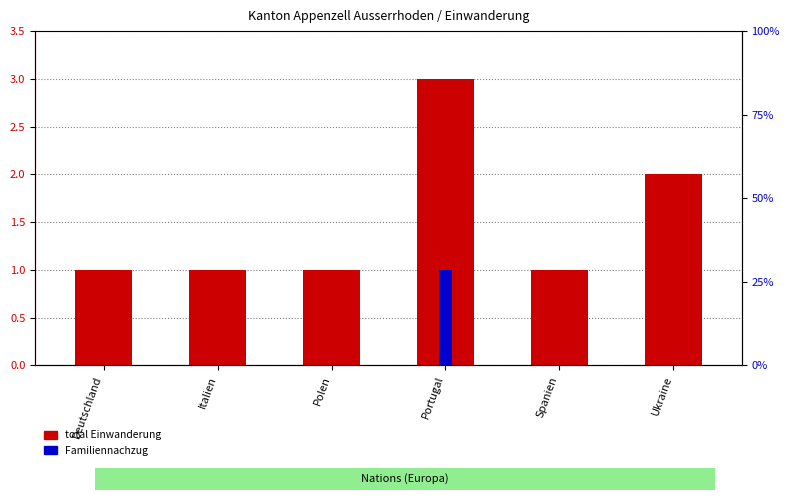

Reading left to right, extract all data points from this chart.

total Einwanderung: Deutschland=1	Italien=1	Polen=1	Portugal=3	Spanien=1	Ukraine=2
Familiennachzug: Deutschland=0	Italien=0	Polen=0	Portugal=1	Spanien=0	Ukraine=0